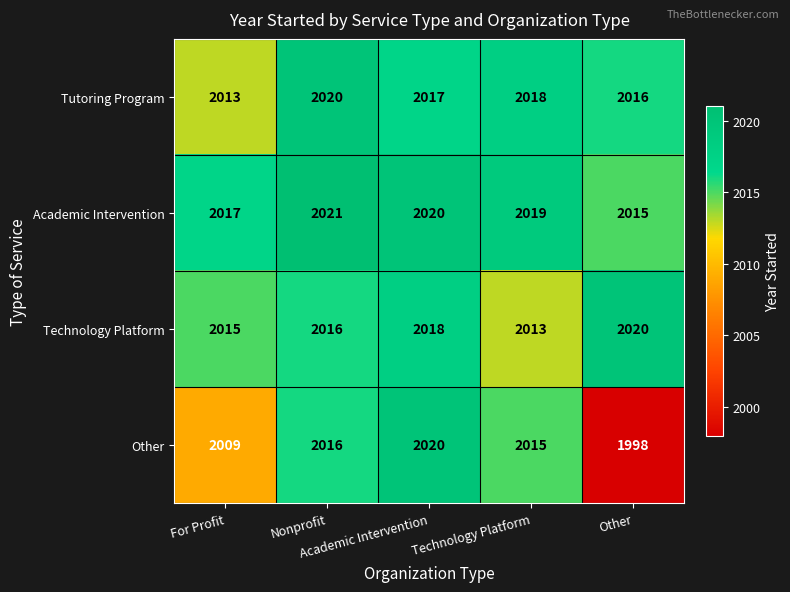

What is the highest value of the Tutoring Program series?

2020